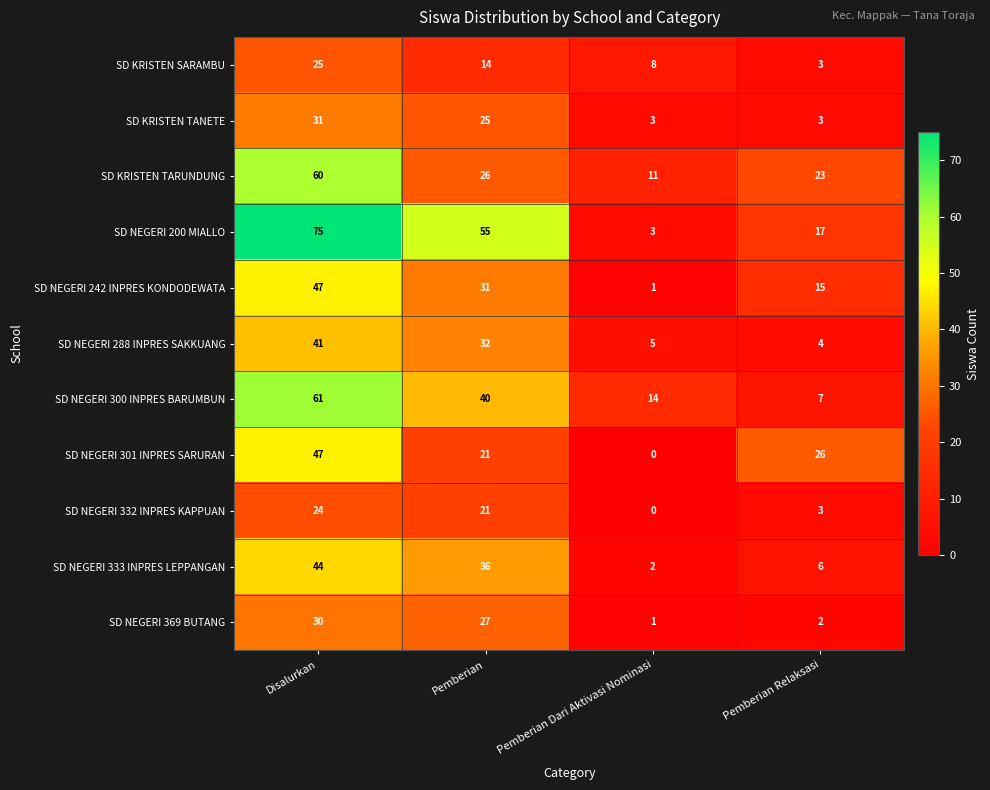

What is the sum of all SD NEGERI 200 MIALLO values?

150